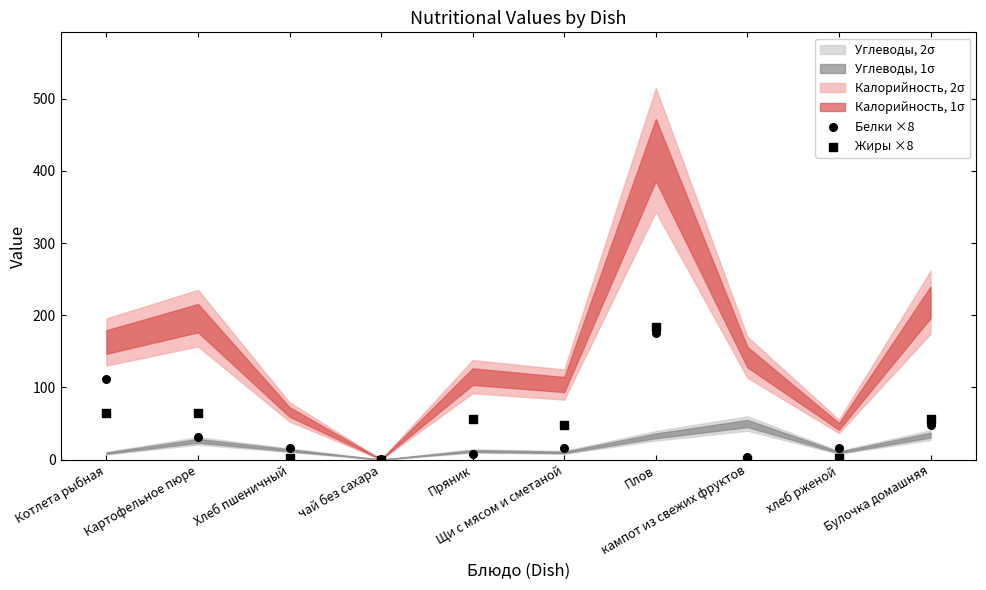

Which series reaches the maximum Y coordinate?

Жиры ×8